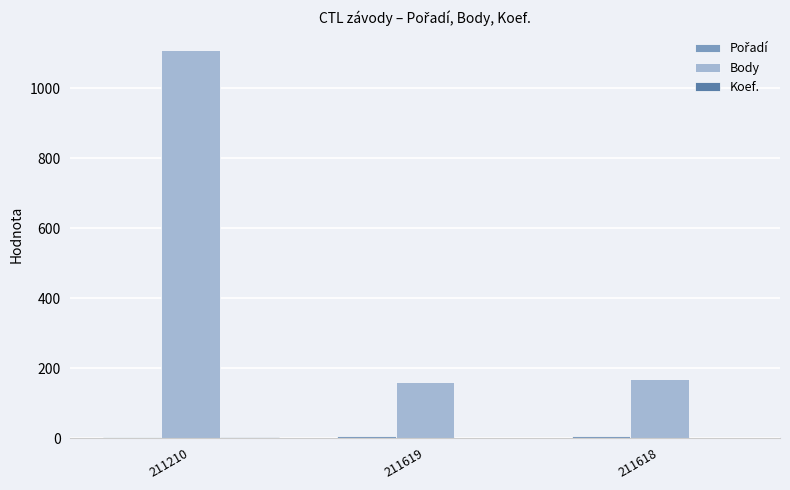

At which category is the sum across all series the highest?

211210